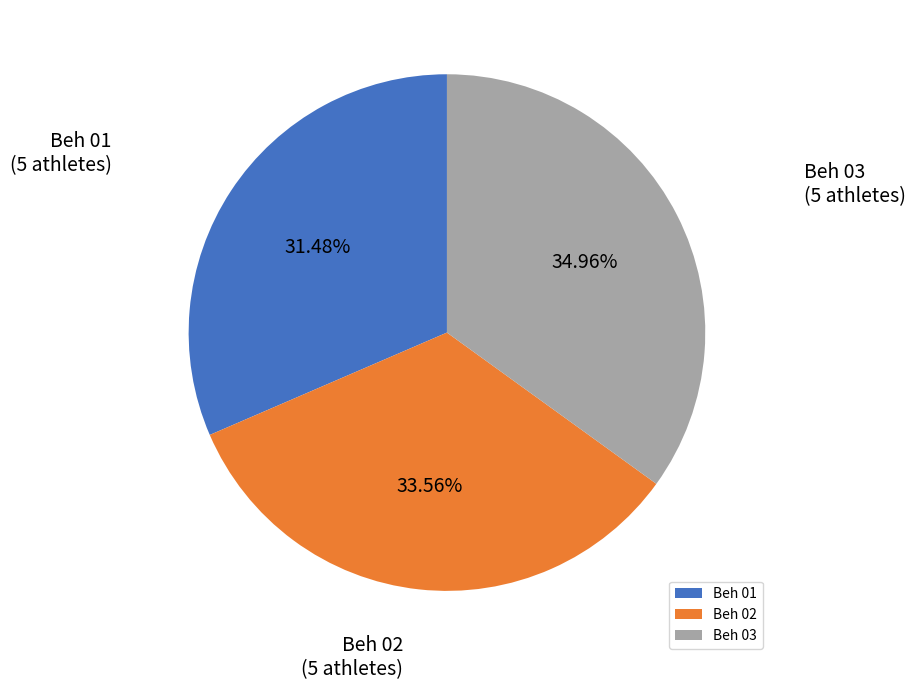

What percentage is the Beh 01 slice, to the nearest percent?

31%